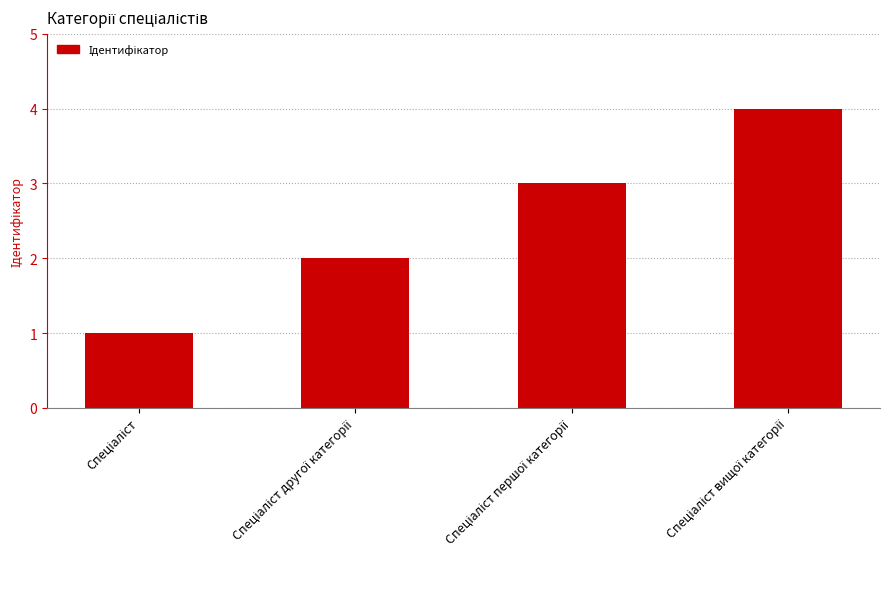

What is the sum of all values?

10